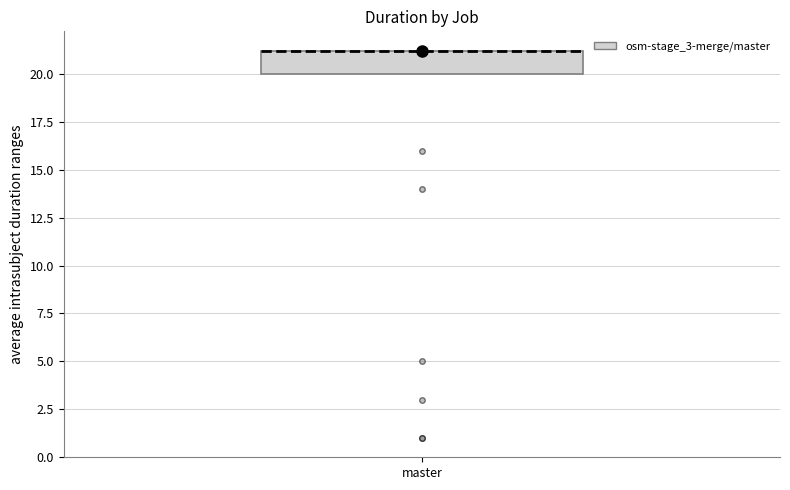

Read this box plot against the y-axis: the position of the median line, the range covered by the box, and the ends of both whiskers. The values are not printed on the chart, so give them approximately, as read against the axis.

median 21 (drawn on the box's upper edge), box 20 to 21, whiskers 20 to 21